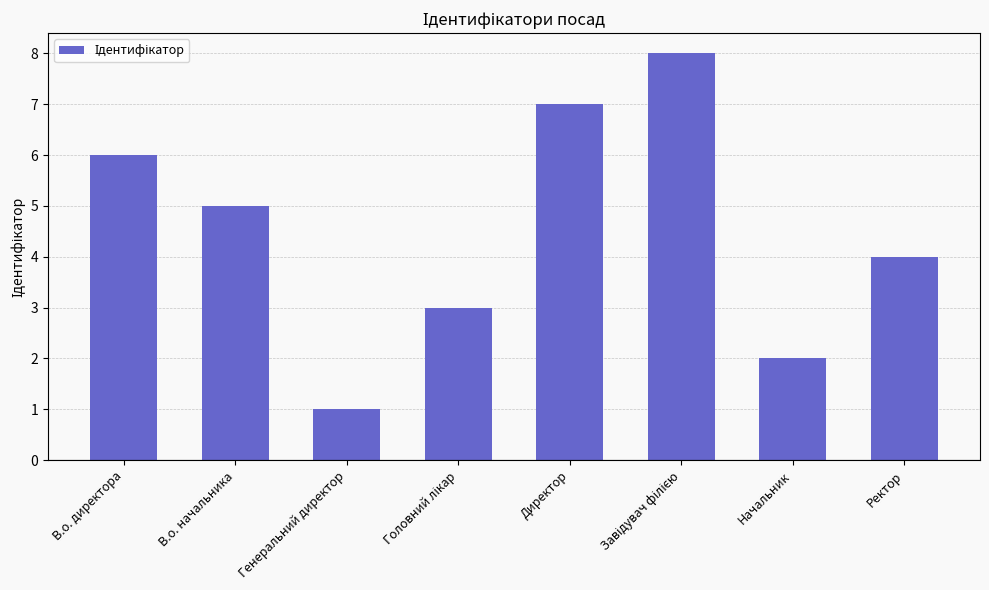

Approximately how many times larger is the value at Начальник compared to Директор?

0.3